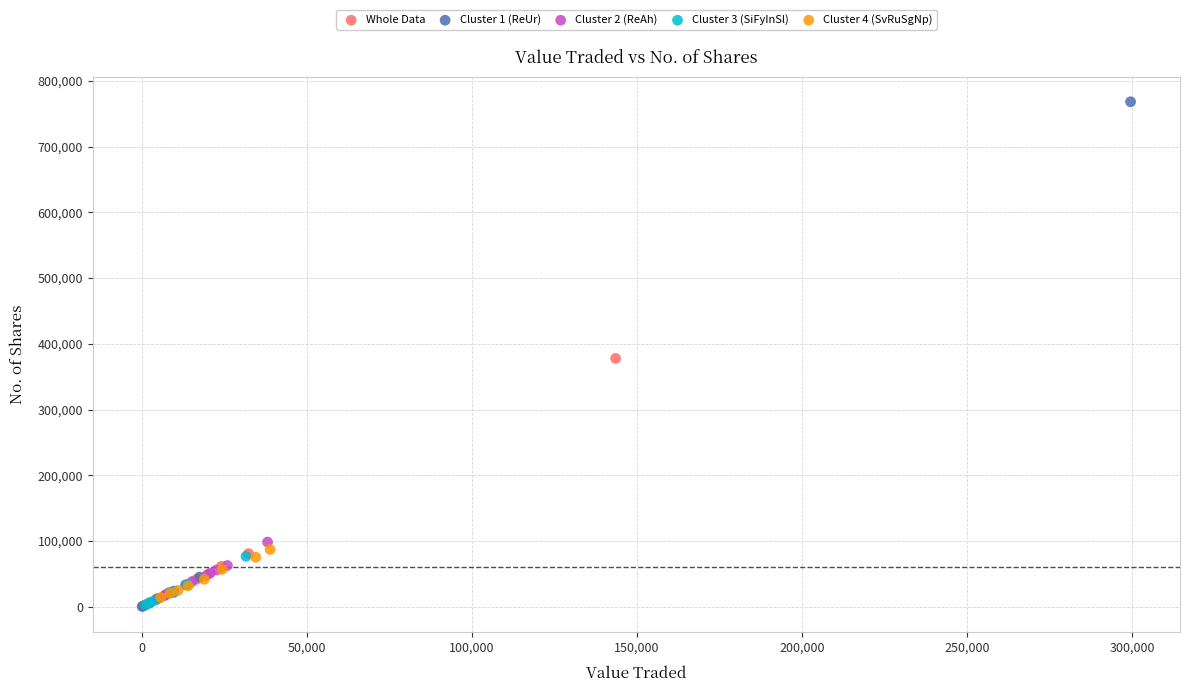

Which series has the largest Y range (max minus min)?

Cluster 1 (ReUr)